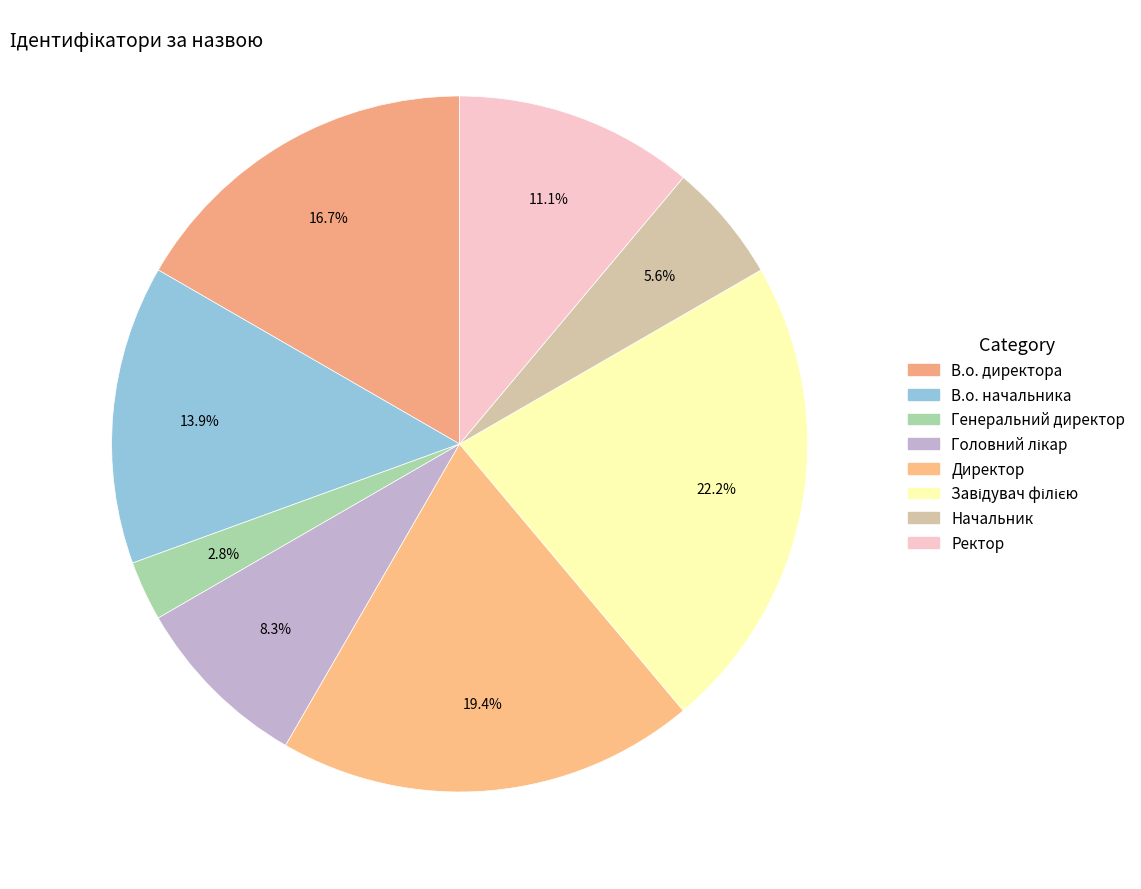

How many segments does this pie chart have?

8